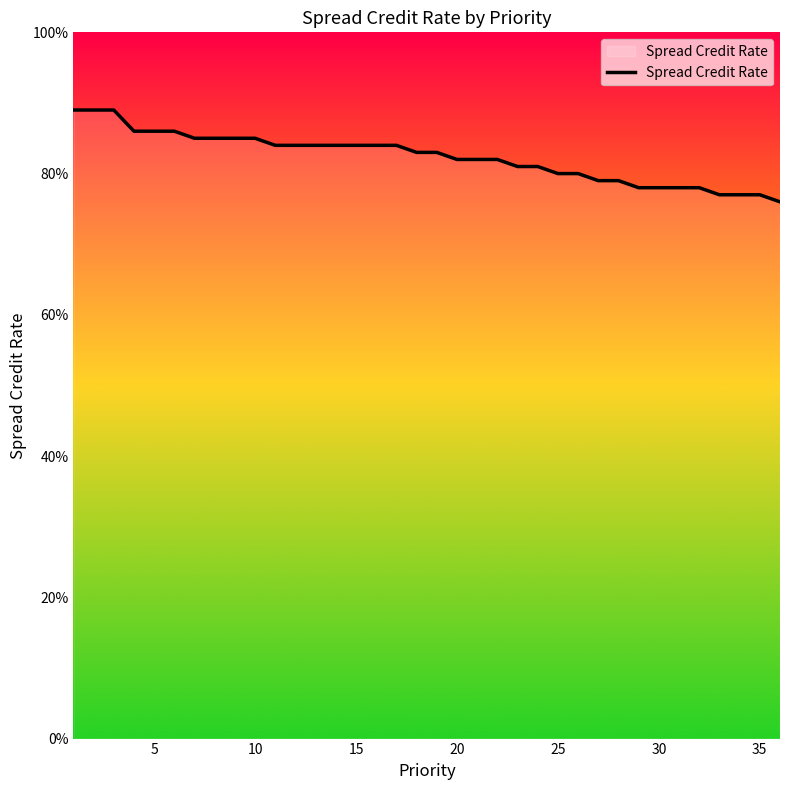

Is this an area chart (filled region under the line)?

No